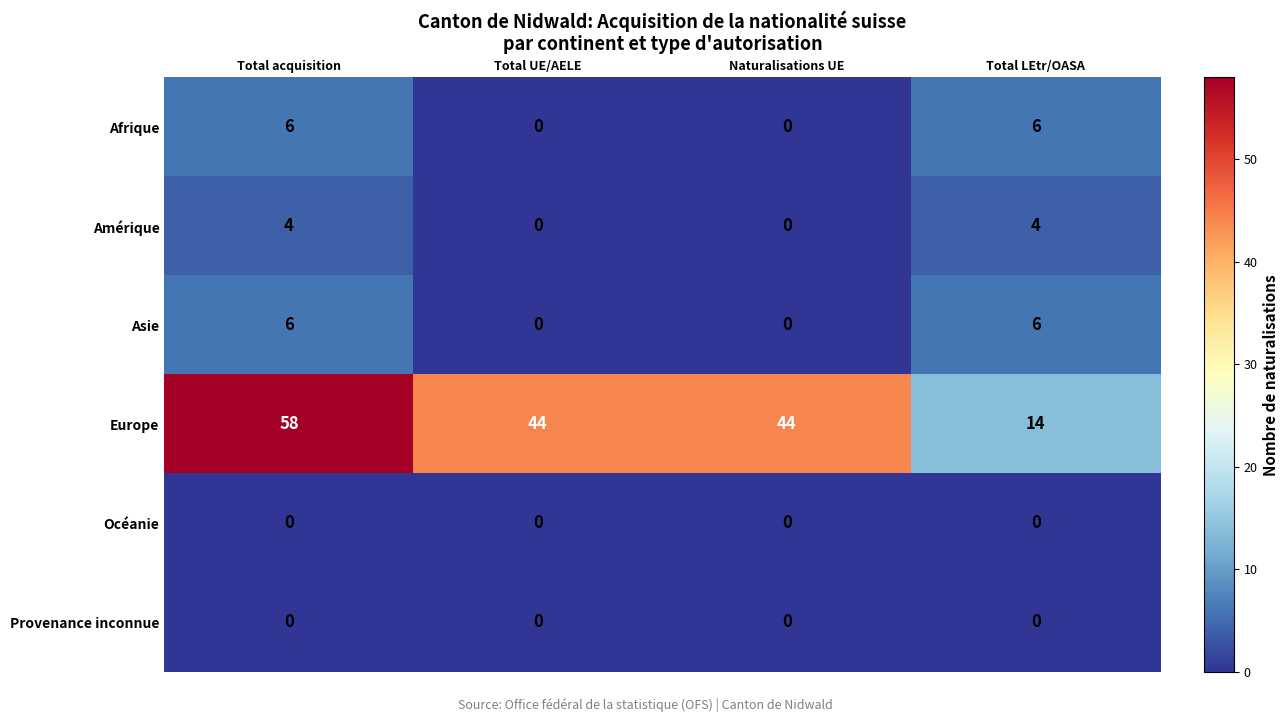

Is it true that Asie equals 6 at Total LEtr/OASA?

True